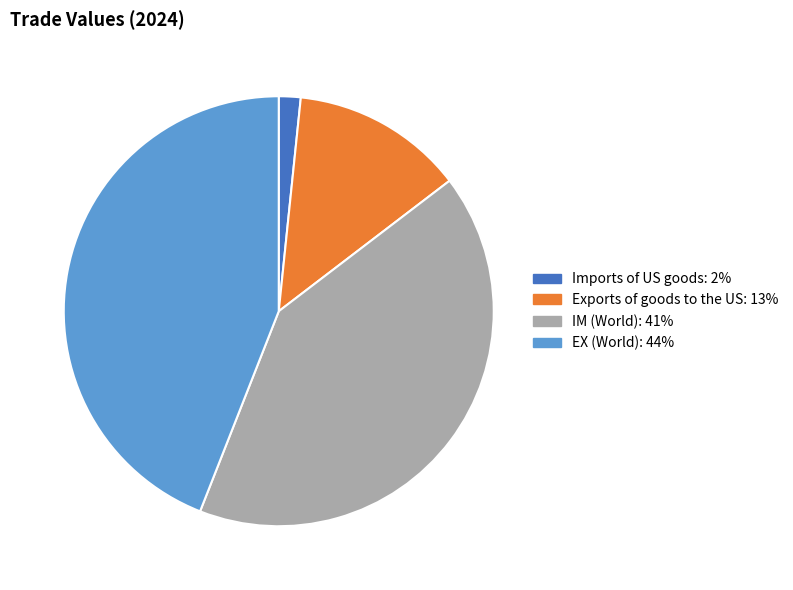

Is it true that EX (World) is 44% of the pie?

True